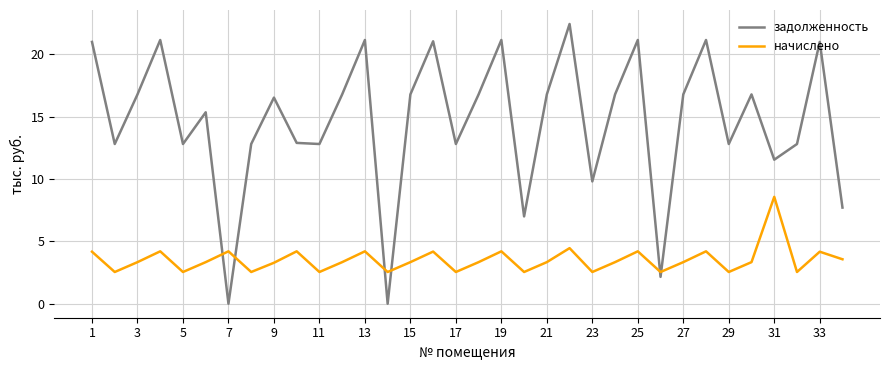

What is the difference between the maximum and minimum values in the задолженность series?

22.4